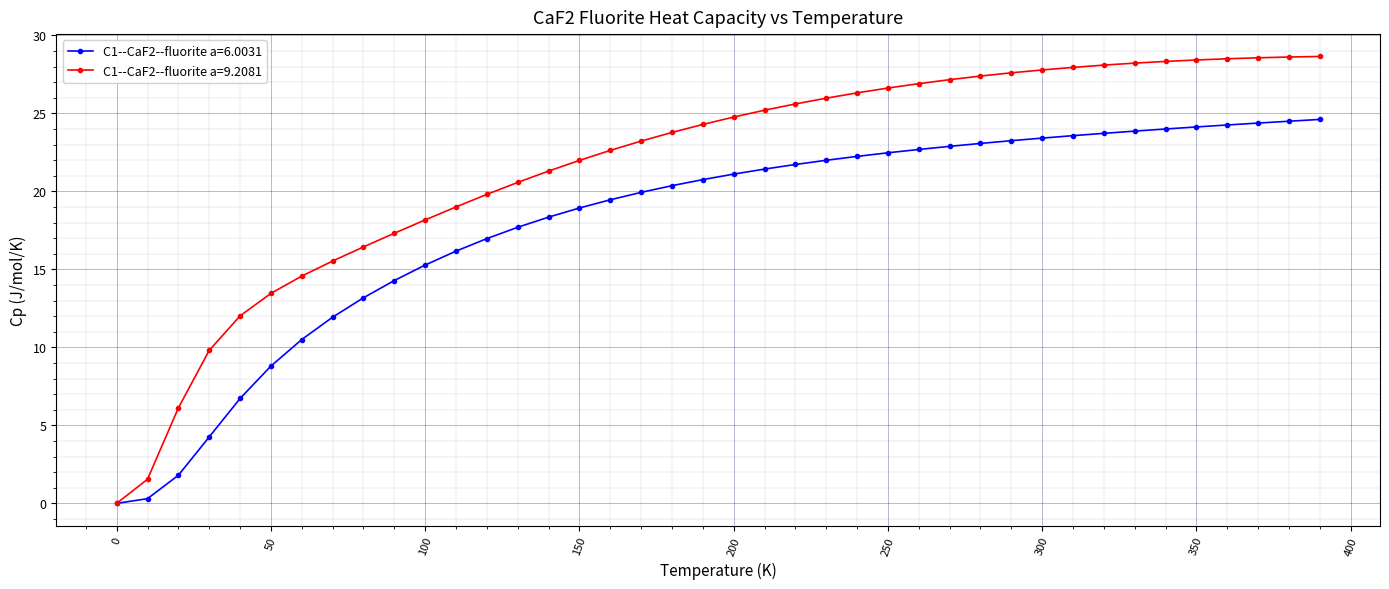

List the series in order of their overall mean, lowest first.

C1--CaF2--fluorite a=6.0031, C1--CaF2--fluorite a=9.2081